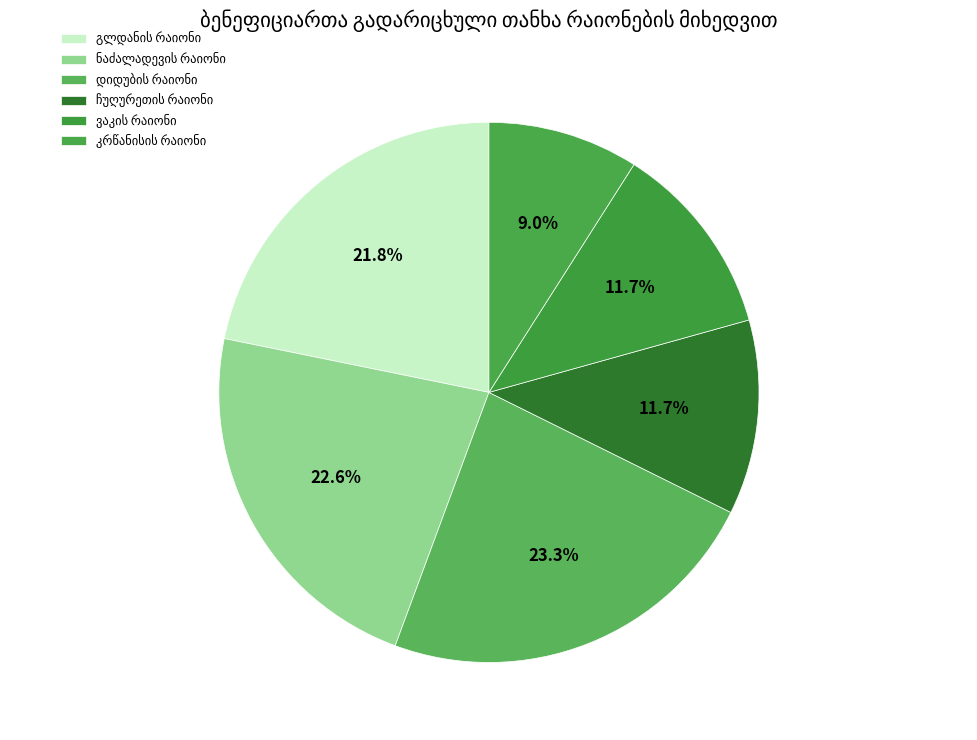

To the nearest percent, what is the combined percentage of გლდანის რაიონი and კრწანისის რაიონი?

31%